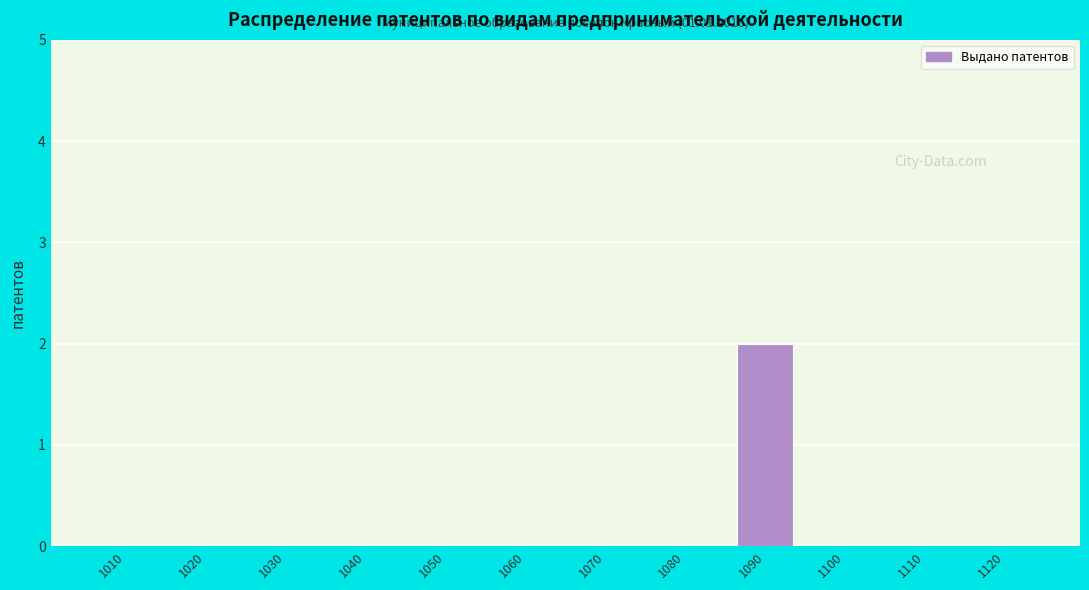

Reading right to left, list all the values displayed in this chart.

1120=0	1110=0	1100=0	1090=2	1080=0	1070=0	1060=0	1050=0	1040=0	1030=0	1020=0	1010=0